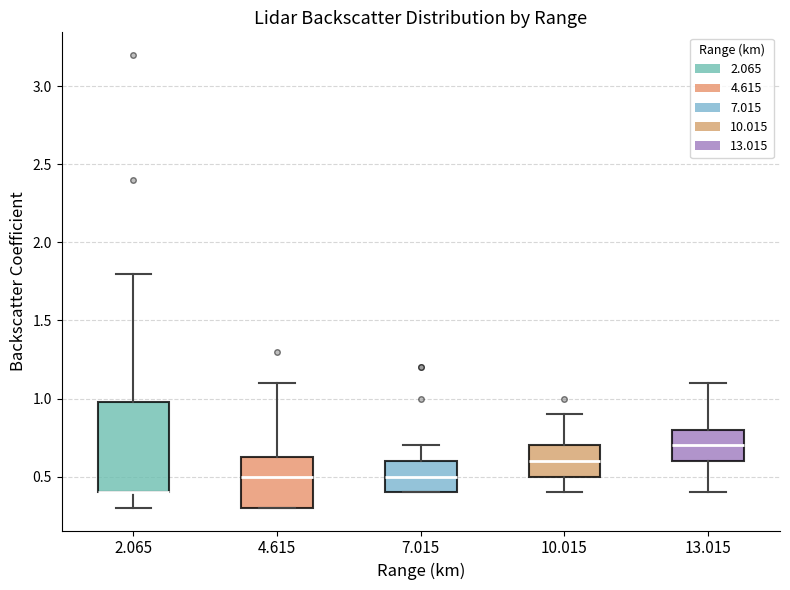

Reading left to right, transcribe this box plot: for each box, give where its median line is, the range the box spans, and where its two whiskers end, as read against the y-axis. The values are not printed on the chart, so give them approximately, as read against the axis.

2.065: median 0.40 (drawn on the box's lower edge), box 0.40 to 1.00, whiskers 0.30 to 1.80
4.615: median 0.50, box 0.30 to 0.65, whiskers 0.30 to 1.10
7.015: median 0.50, box 0.40 to 0.60, whiskers 0.40 to 0.70
10.015: median 0.60, box 0.50 to 0.70, whiskers 0.40 to 0.90
13.015: median 0.70, box 0.60 to 0.80, whiskers 0.40 to 1.10